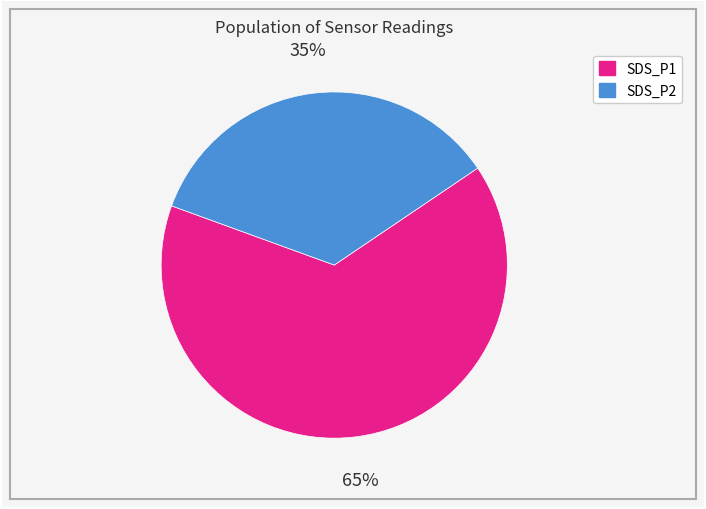

Is it true that SDS_P1 is 74% of the pie?

False